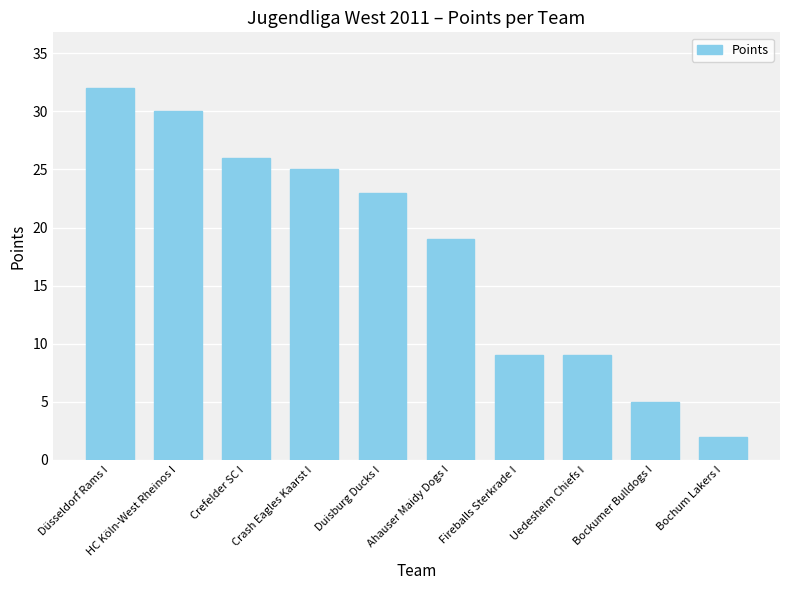

The chart shows a value of 9 at Uedesheim Chiefs I. True or false?

True